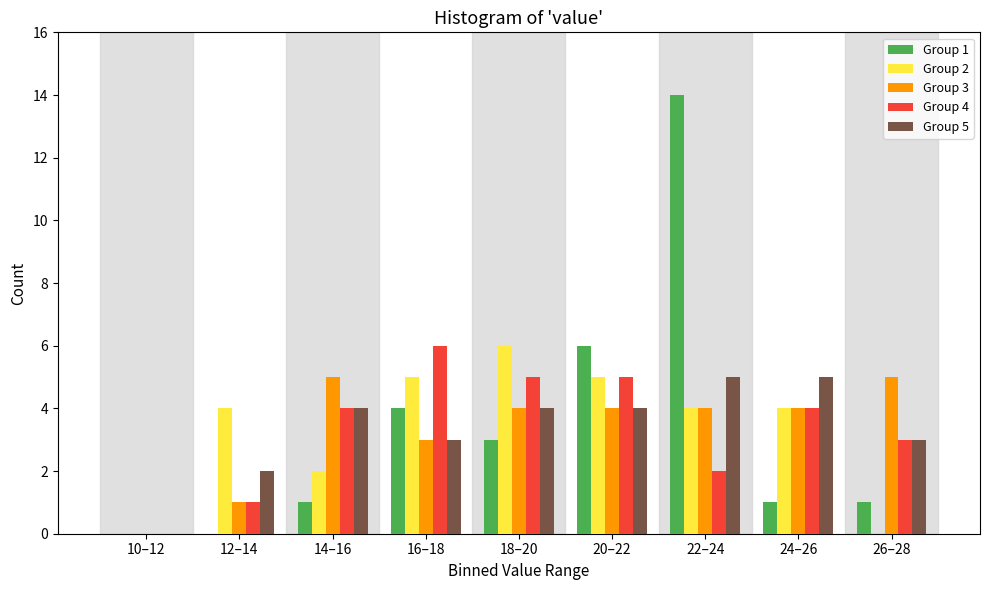

The Group 3 series shows 2 at 26–28. True or false?

False